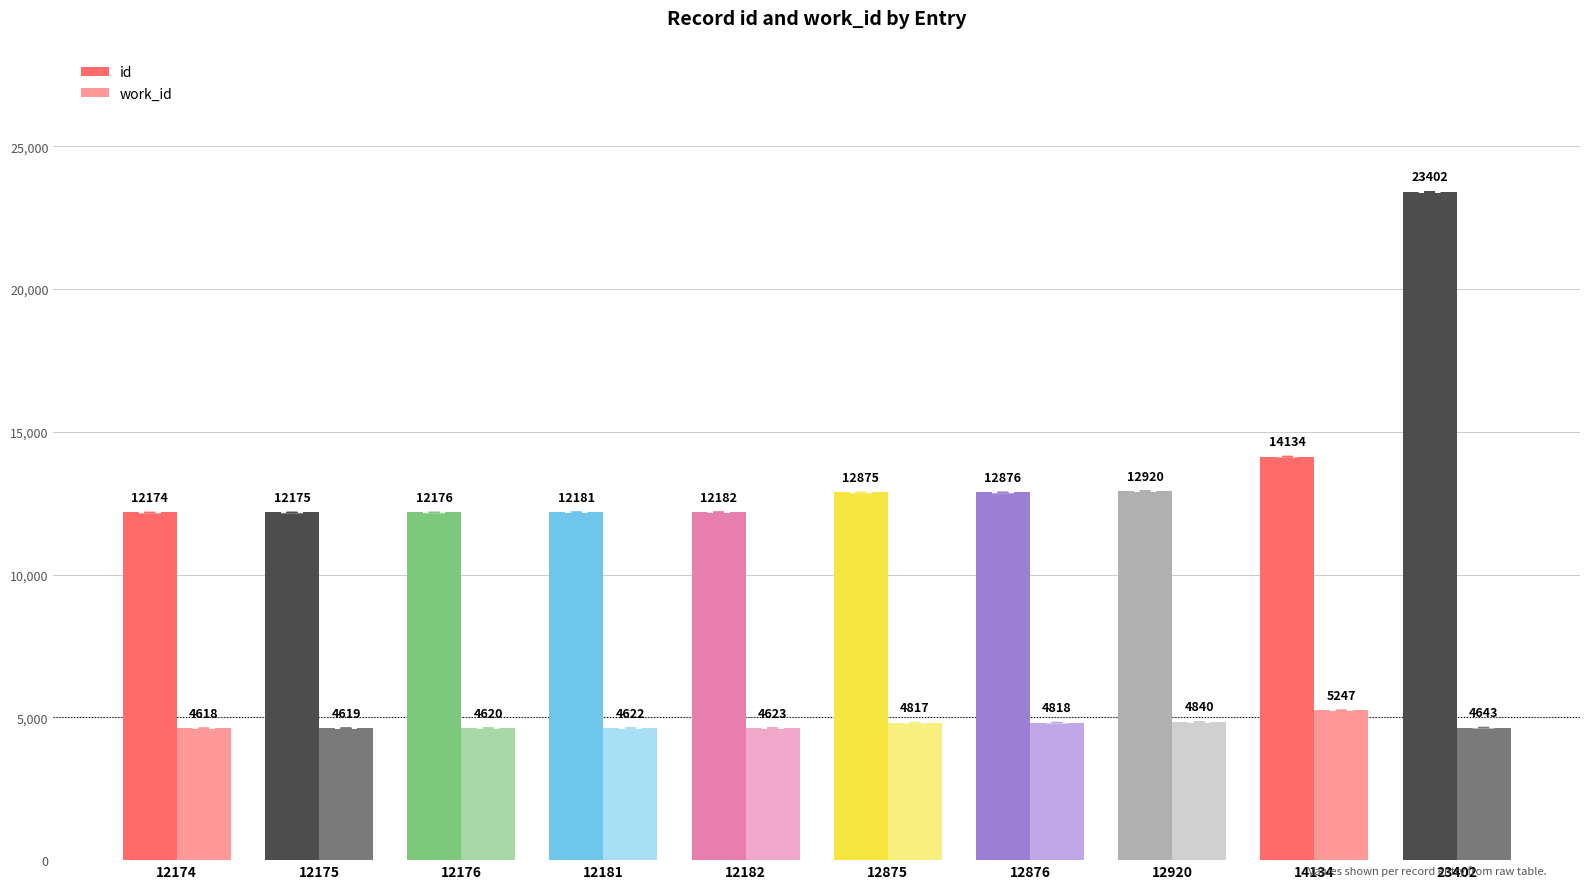

What is the sum of the work_id values at 12920 and 12176?

9460